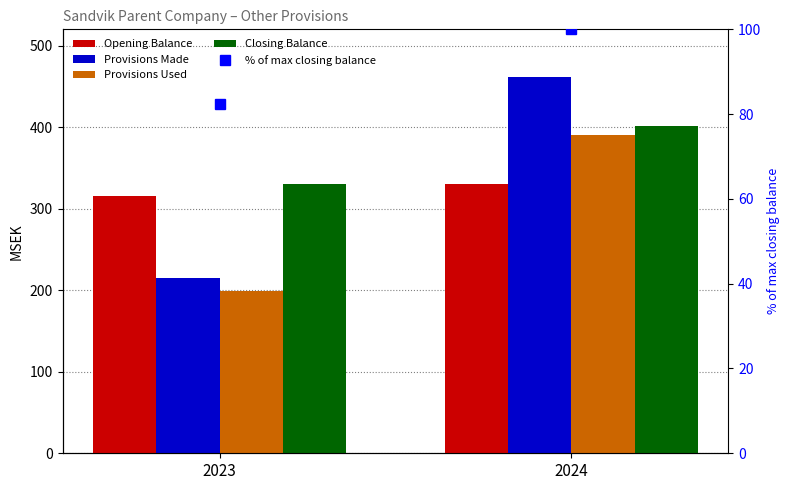

How many series are shown in this chart?

5